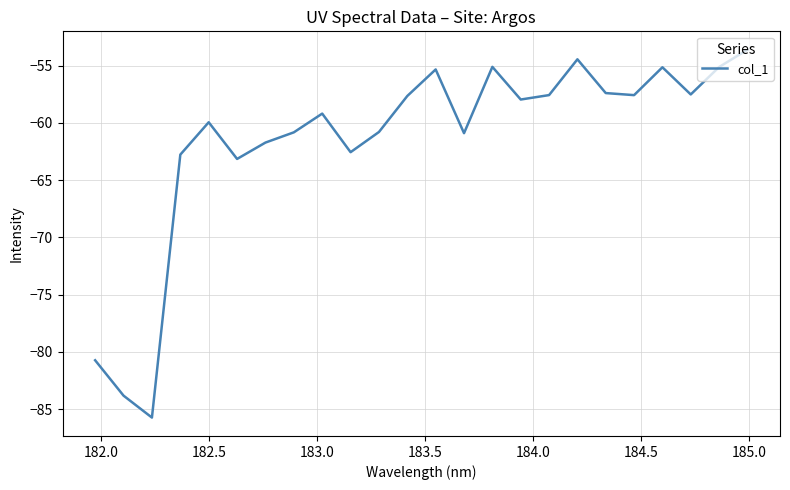

What is the difference between the maximum and minimum values?

32.1